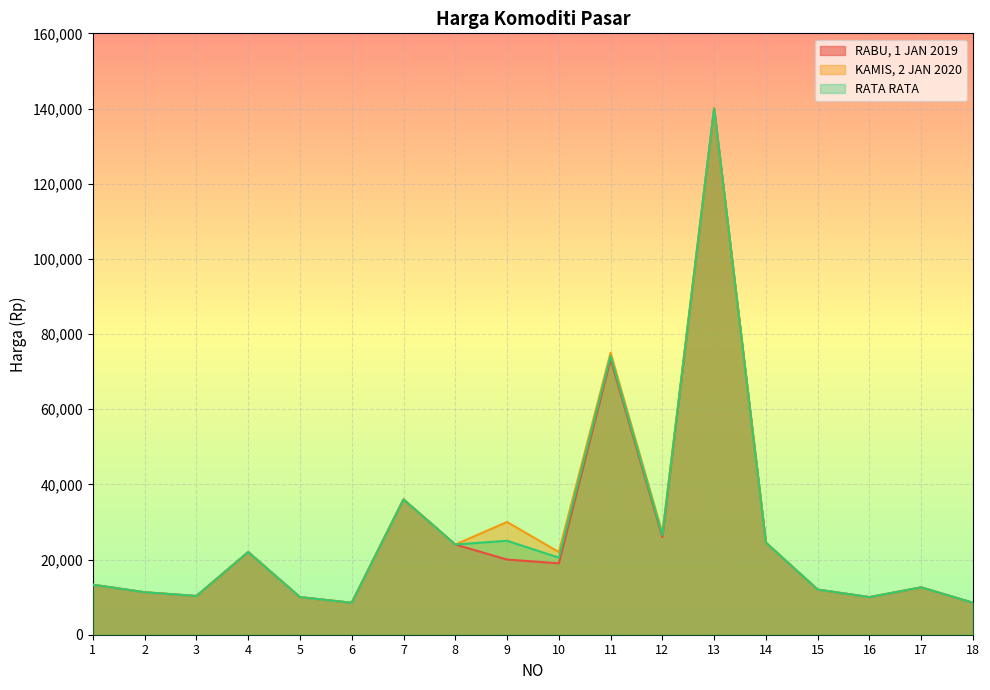

Rank the categories by RABU, 1 JAN 2019 value from lowest to highest.

6, 18, 5, 16, 3, 2, 15, 17, 1, 10, 9, 4, 8, 14, 12, 7, 11, 13